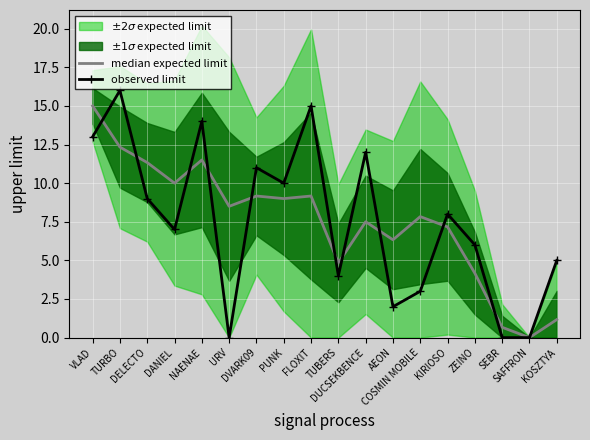

True or false: observed limit and median expected limit intersect in this chart.

True